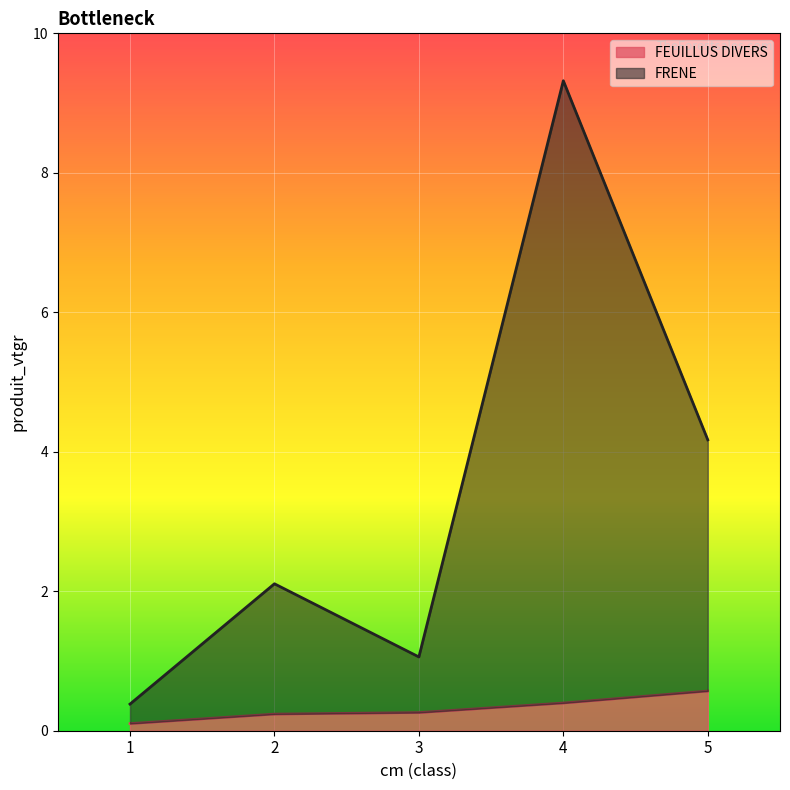

What is the sum of all FEUILLUS DIVERS values?

1.6